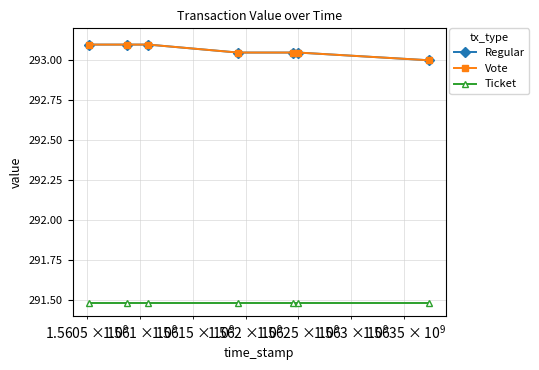

Reading left to right, list all the values displayed in this chart.

Regular: 293.1	293.1	293.1	293.0	293.0	293.0	293.0
Vote: 293.1	293.1	293.1	293.0	293.0	293.0	293.0
Ticket: 291.5	291.5	291.5	291.5	291.5	291.5	291.5